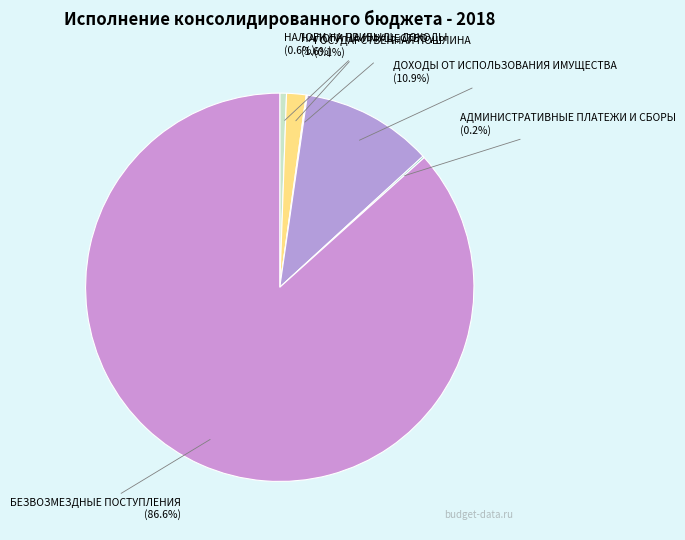

Count the number of slices in the pie.

6